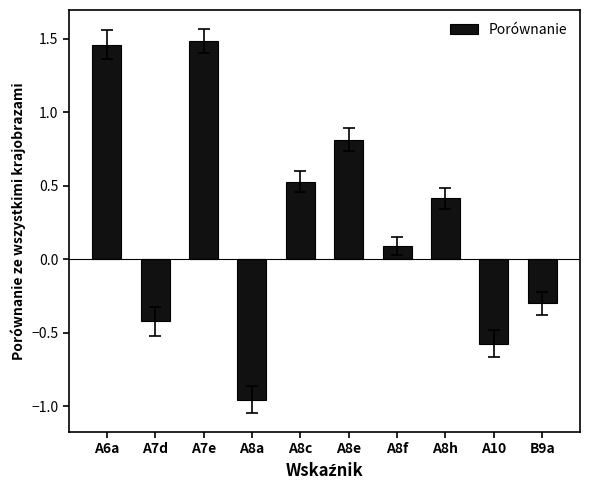

The value at A7e is 2.3. True or false?

False